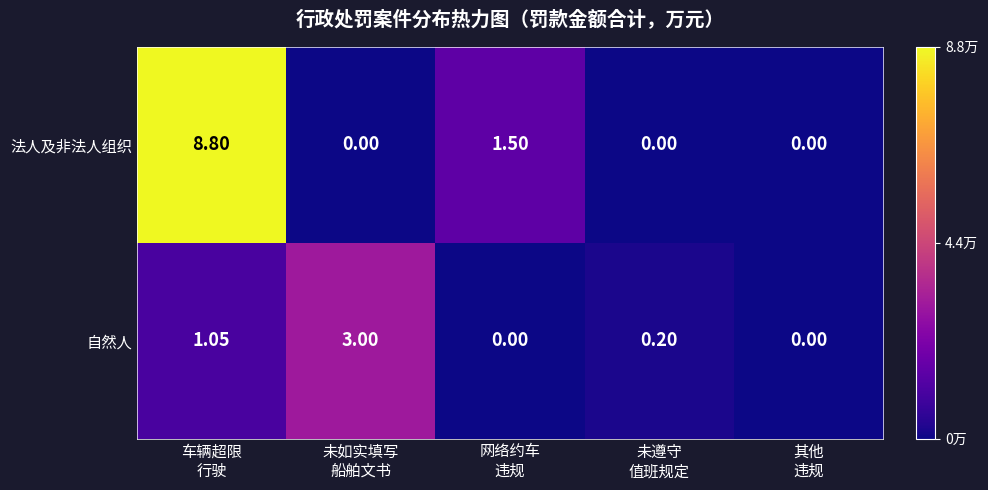

What is the greatest value displayed?

8.8